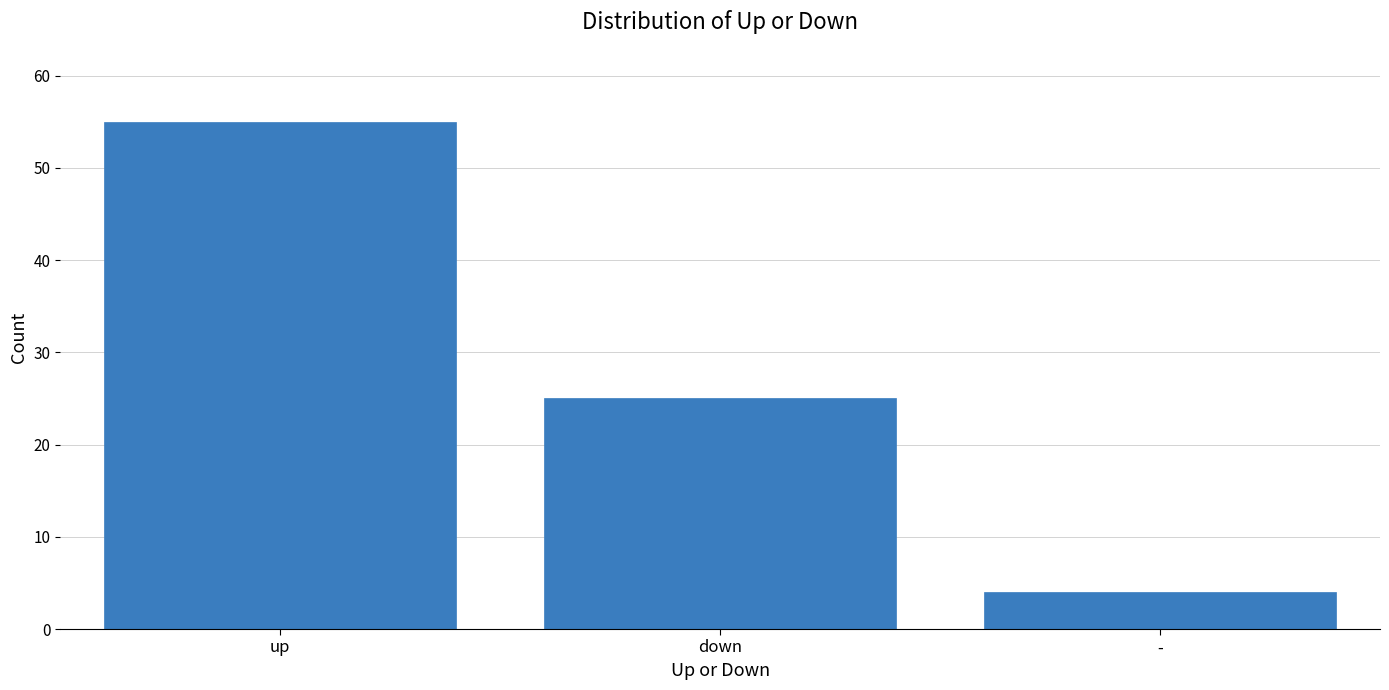

Are the bars horizontal?

No